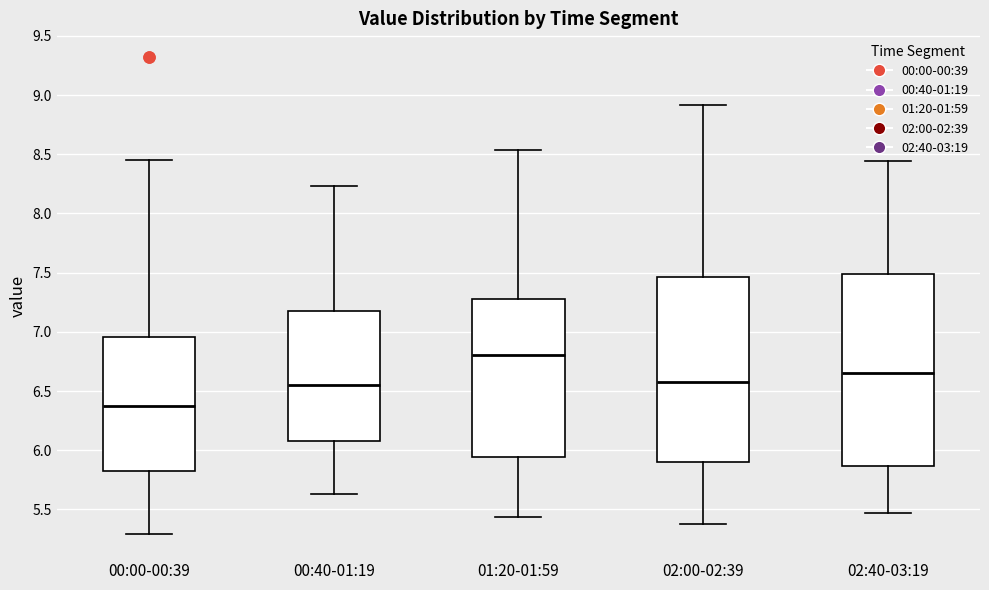

Which box has the highest median line?

01:20-01:59